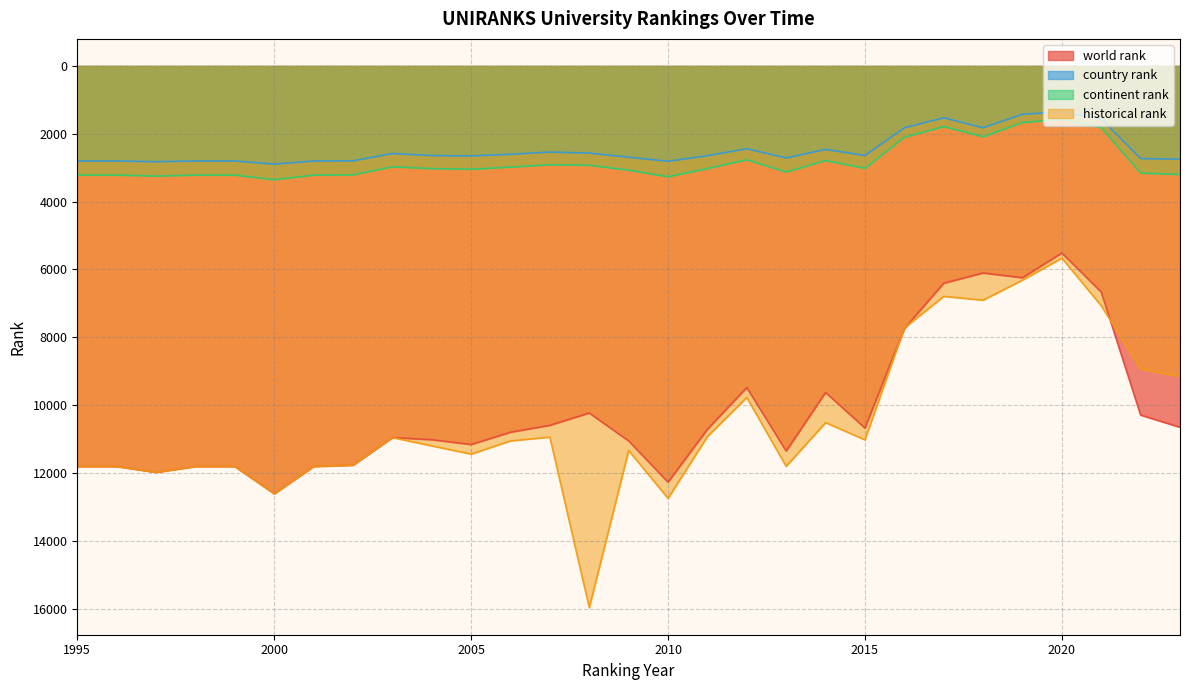

What is the greatest value displayed?

15974.5